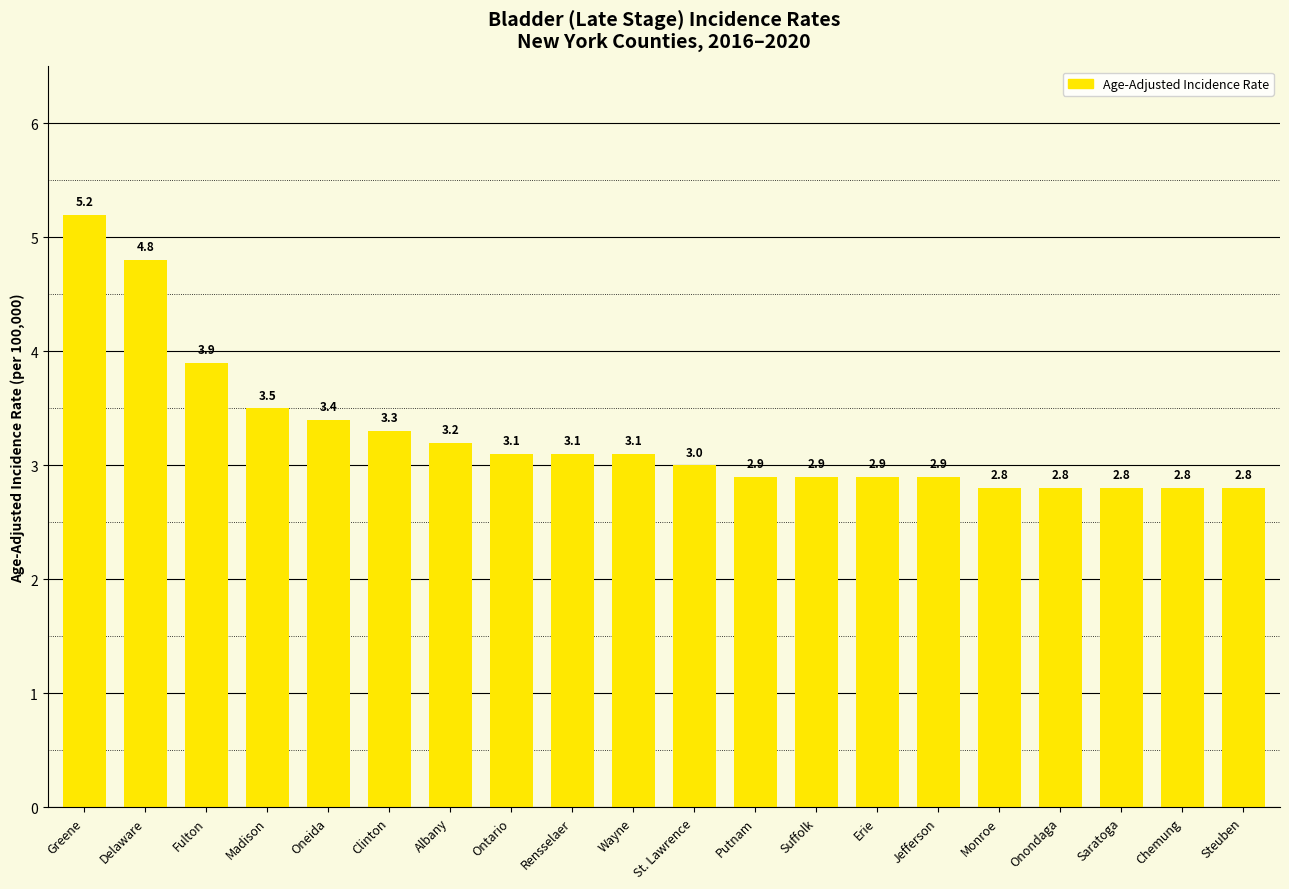

Which has a higher value, Saratoga or Clinton?

Clinton